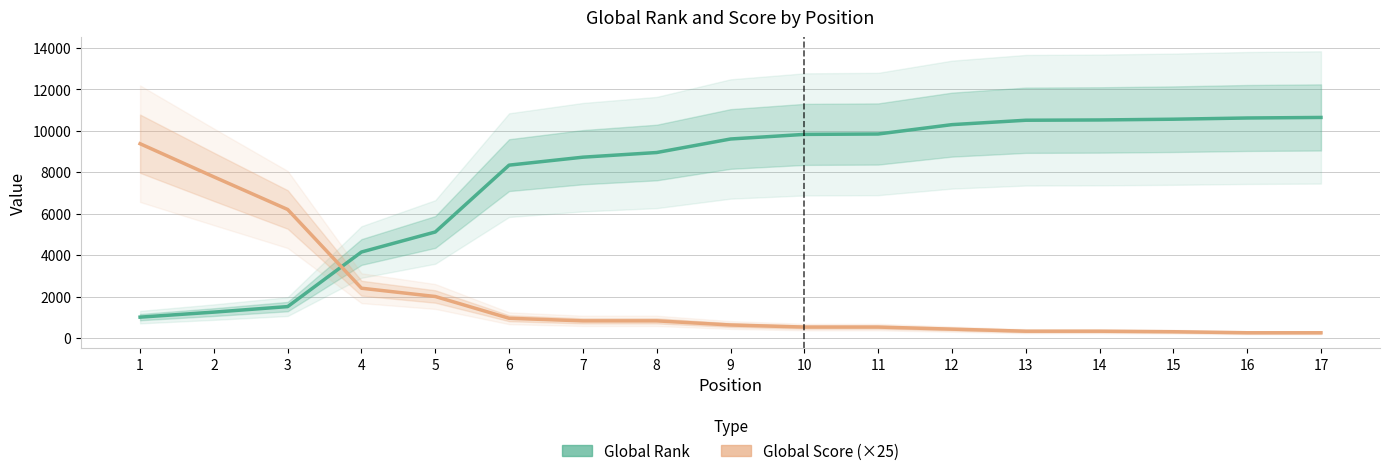

What is the total value across all series at 13?

10833